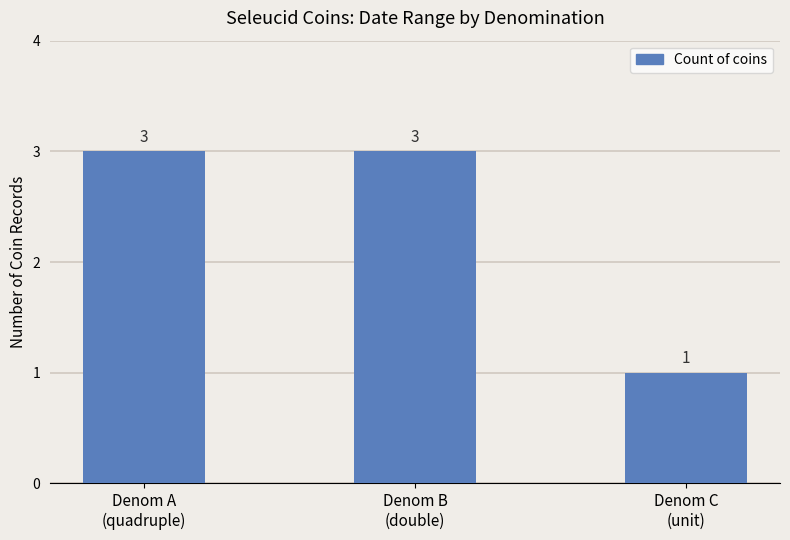

Reading left to right, extract all data points from this chart.

Denom A
(quadruple)=3	Denom B
(double)=3	Denom C
(unit)=1